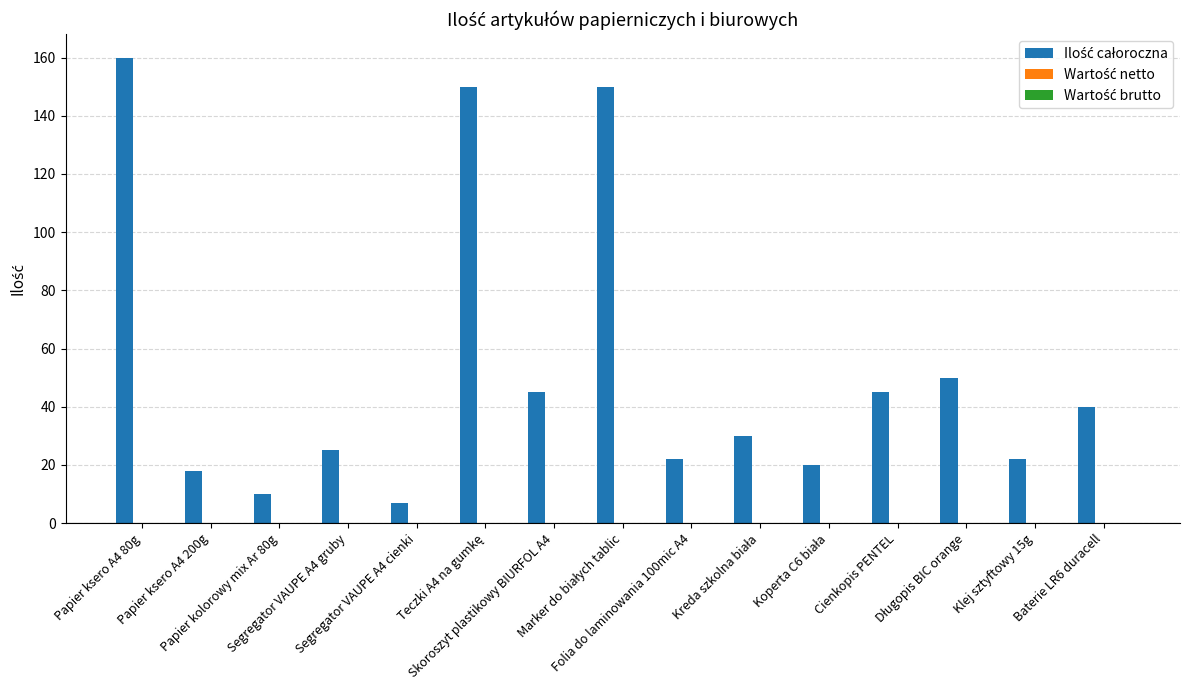

What is the sum of all values?

794